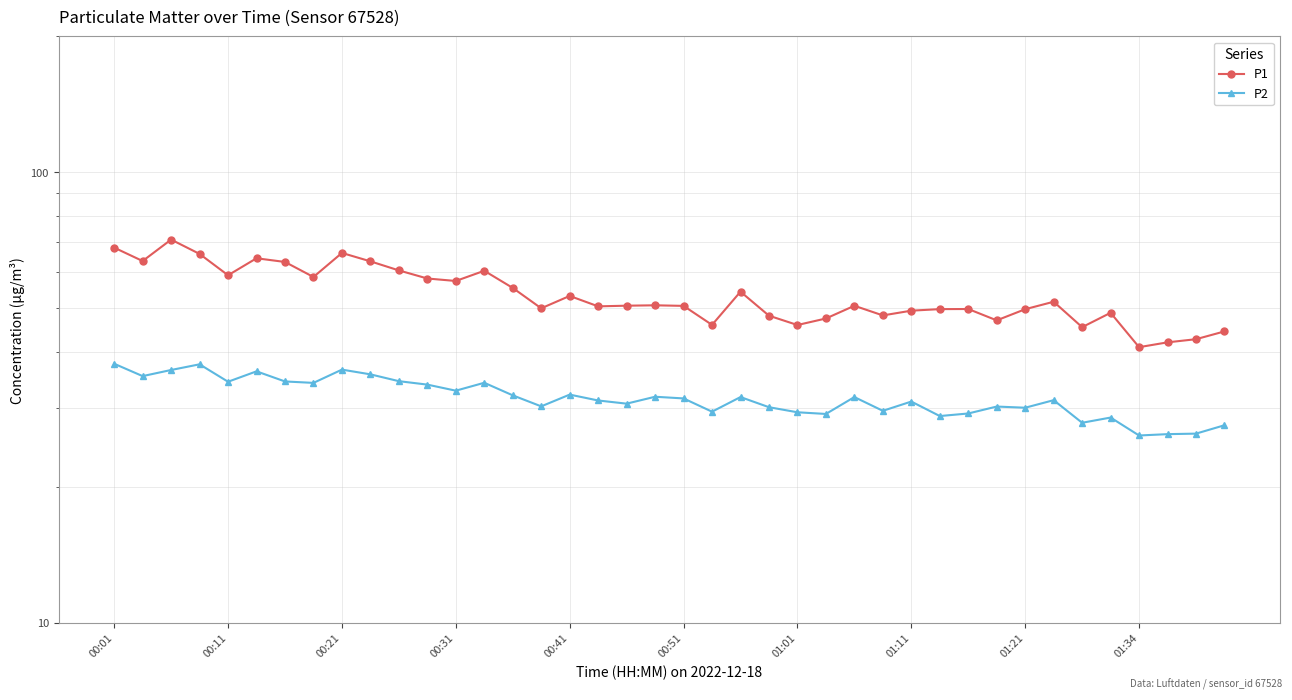

What is the difference between the maximum and minimum values in the P2 series?

11.5